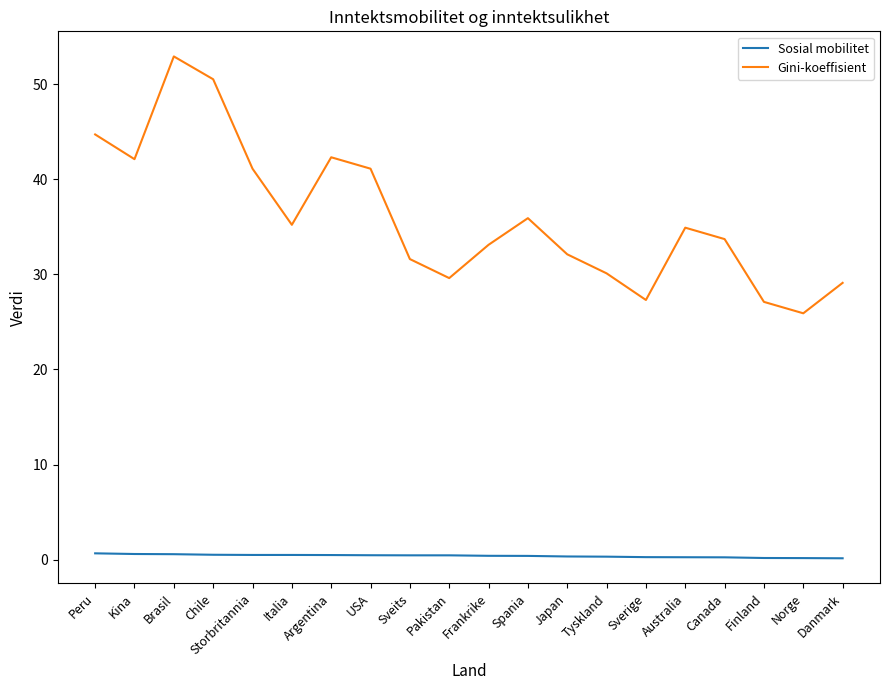

Which series changed the most between Italia and Finland?

Gini-koeffisient